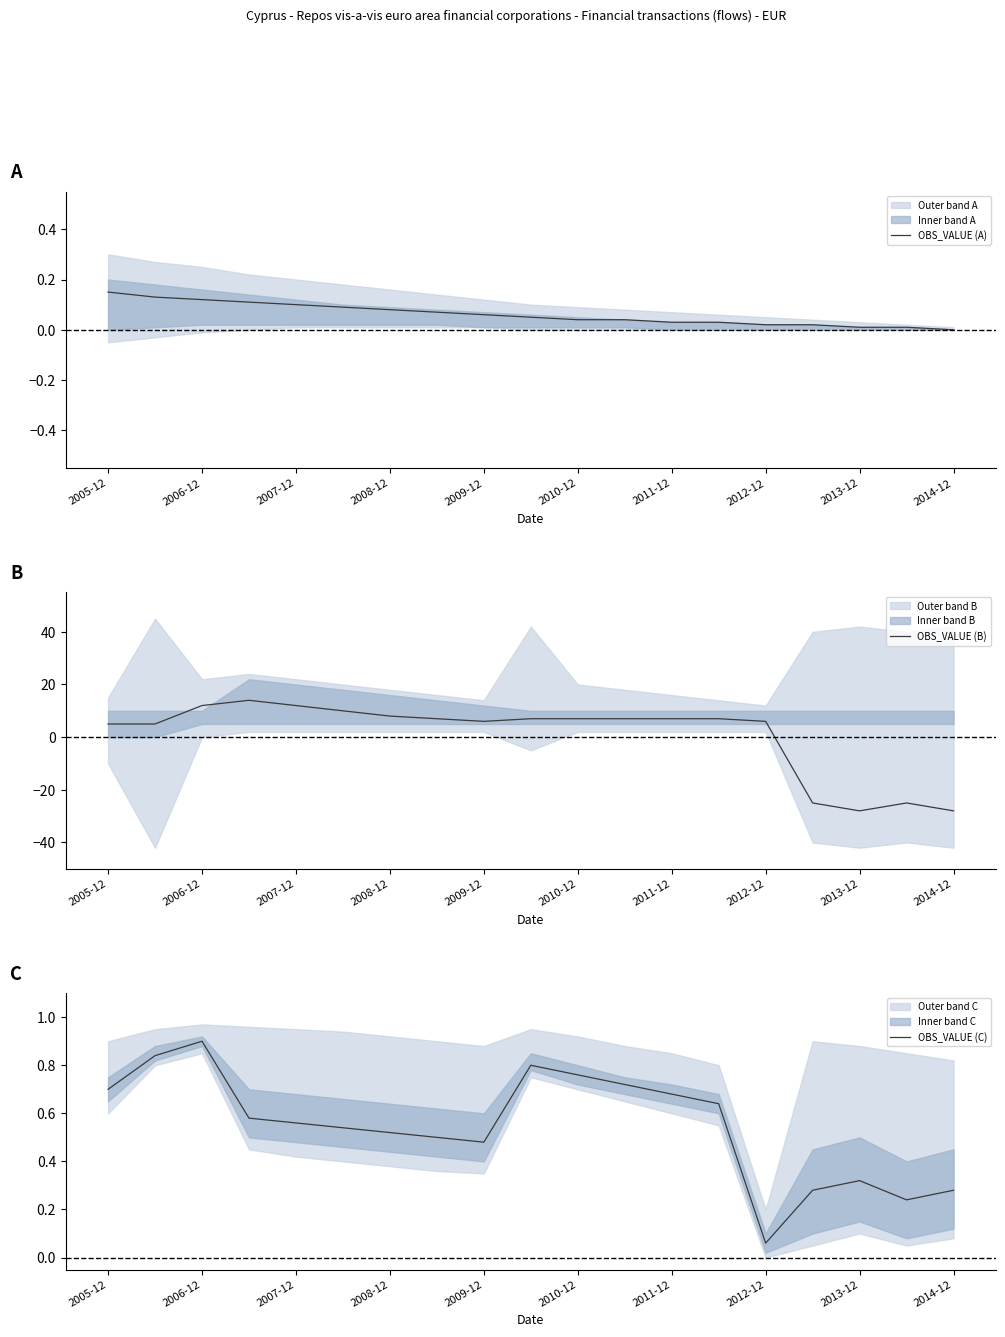

True or false: OBS_VALUE (A) and OBS_VALUE (C) intersect in this chart.

False